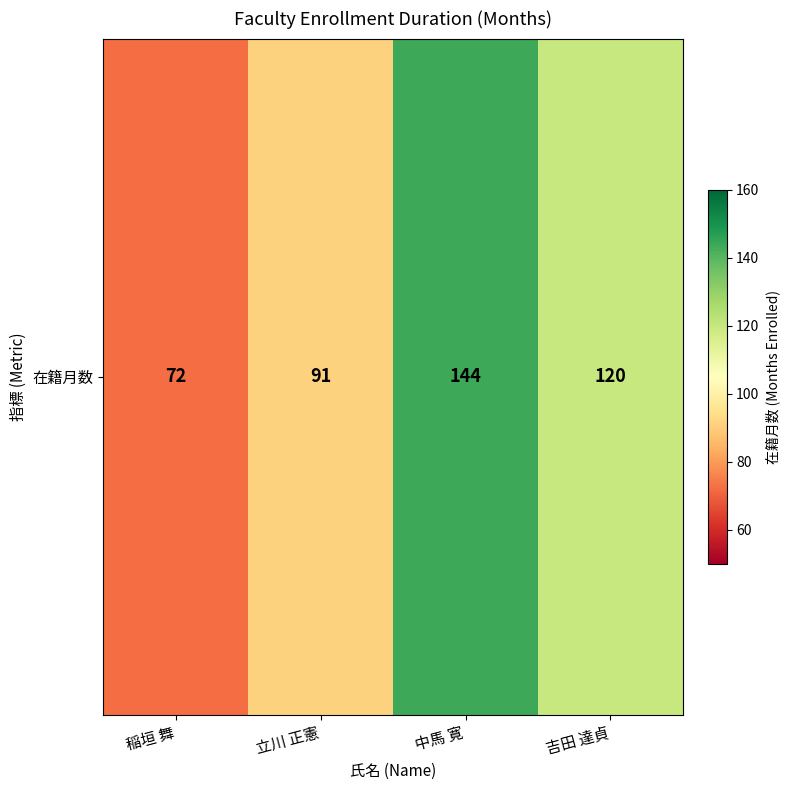

Which label corresponds to the smallest value in the chart?

稲垣 舞